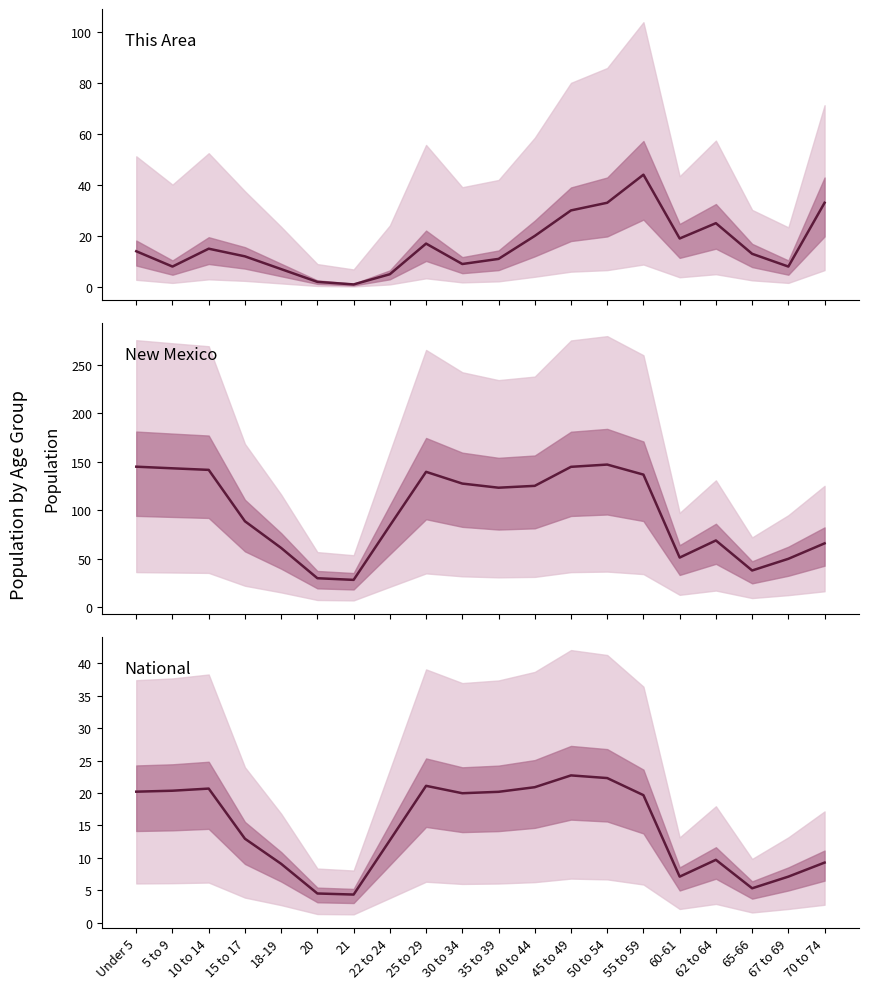

At which label does National (millions) reach its minimum?

21